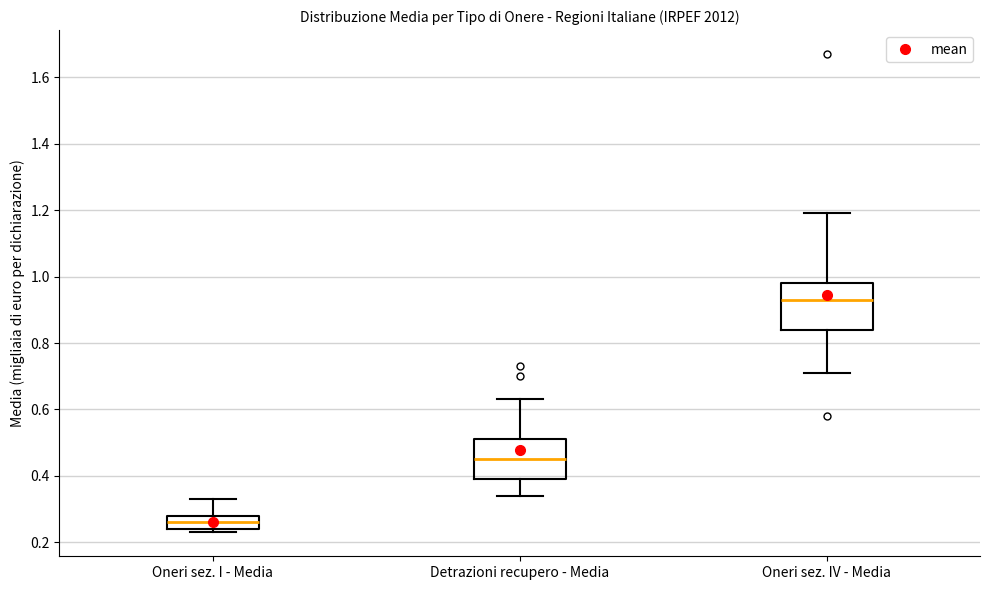

Which box's median line is the highest?

Oneri sez. IV - Media